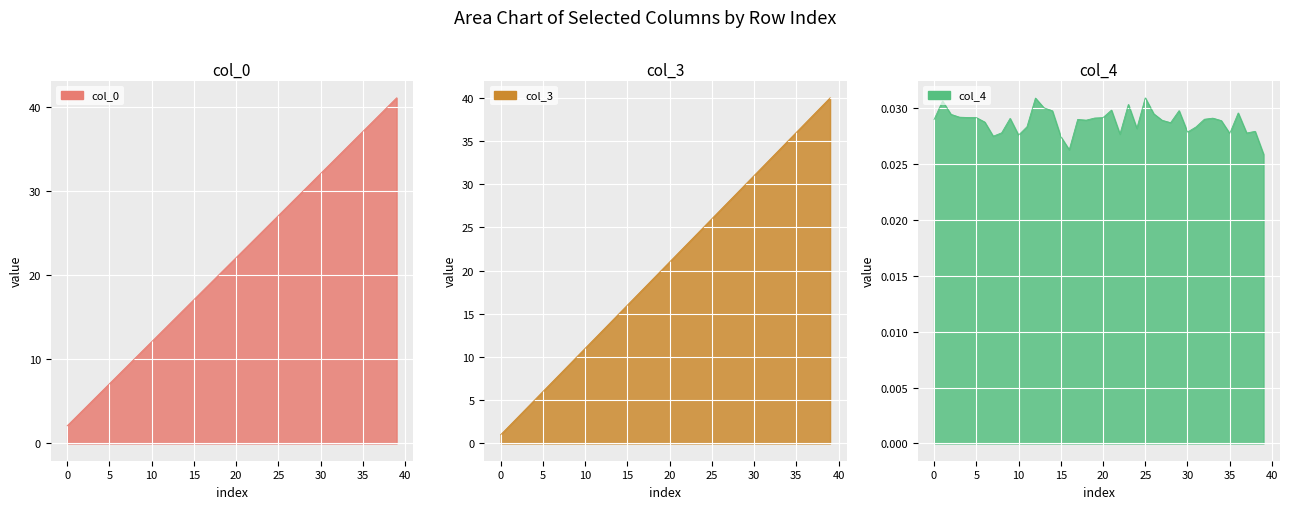

Which series has the largest total across all categories?

col_0